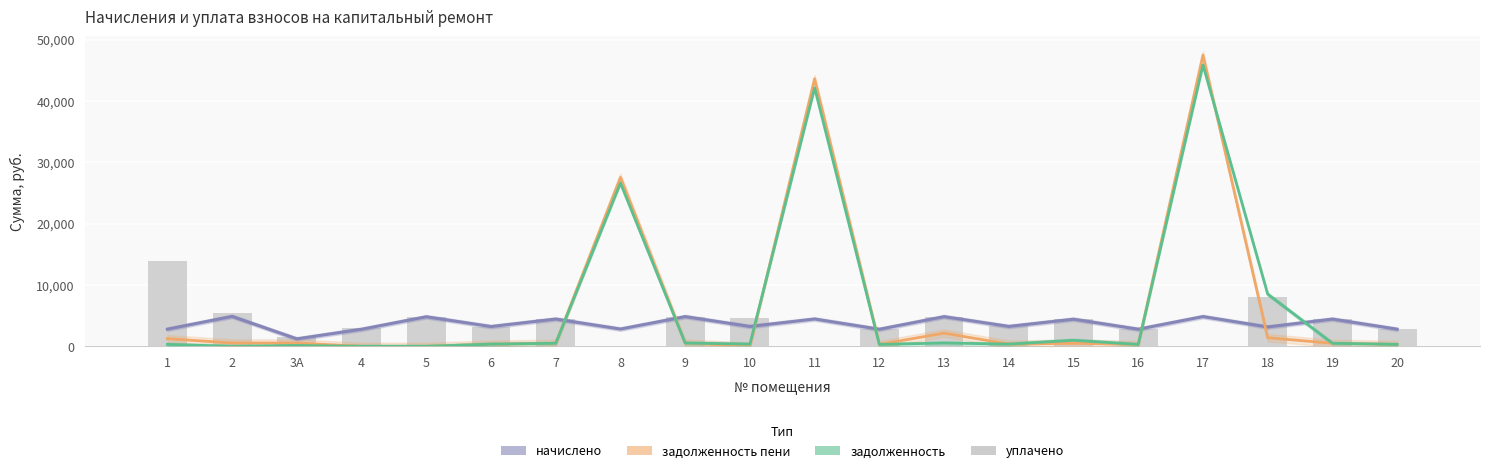

What is the label of the 16th bar from the right?

5